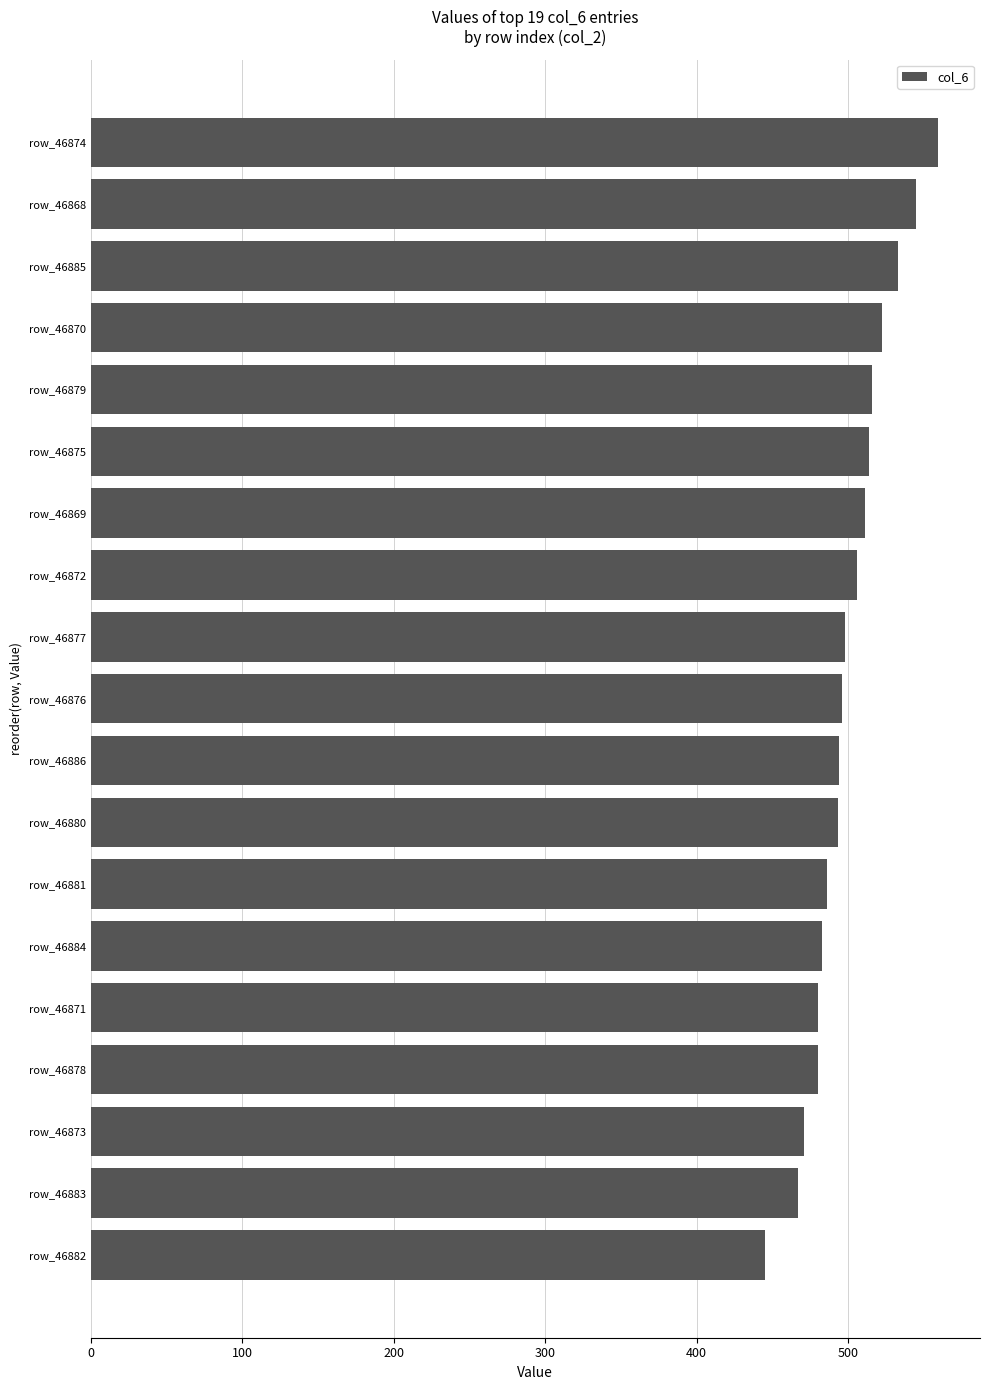

Read the value at row_46869.

511